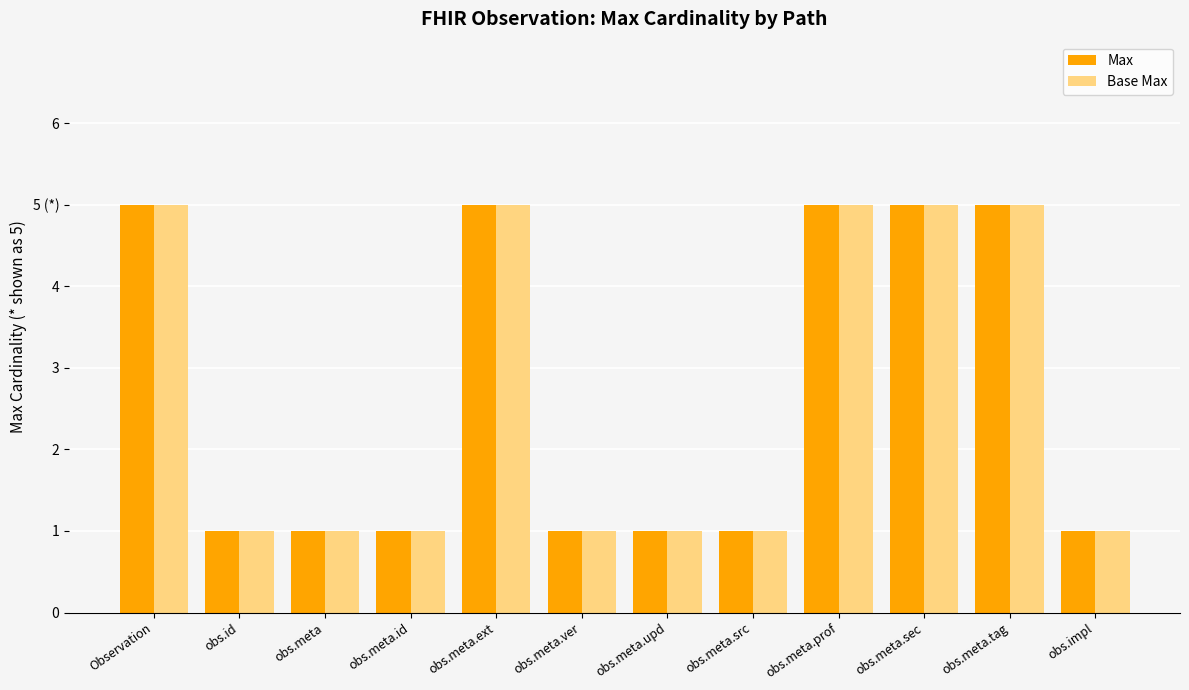

What is the label of the 3rd bar from the right?

obs.meta.sec